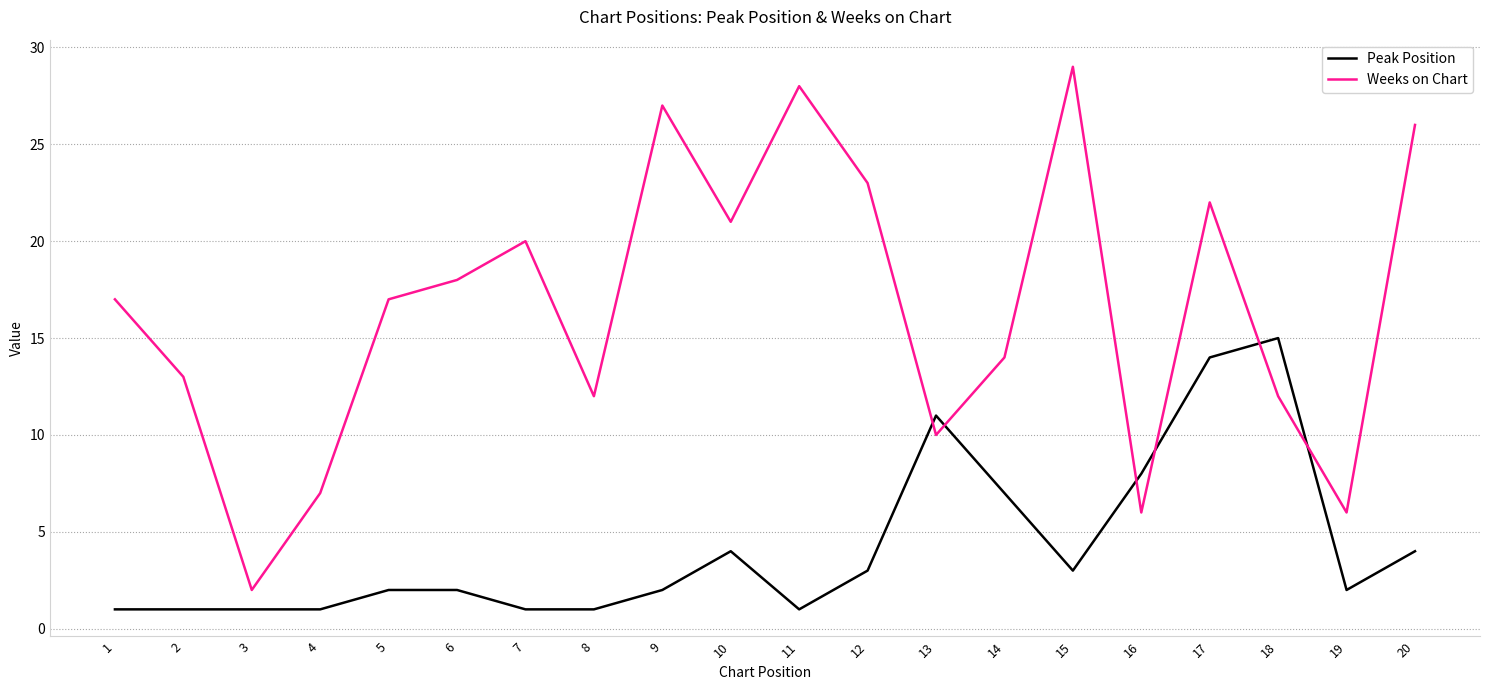

What is the difference between the maximum and minimum values in the Weeks on Chart series?

27